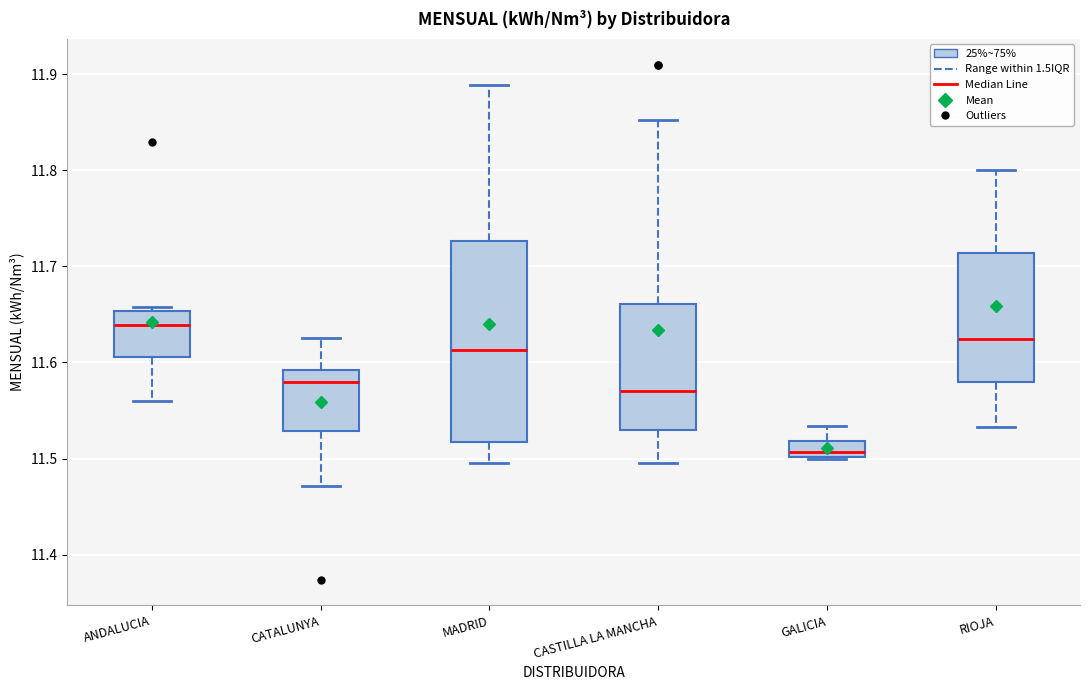

Reading left to right, transcribe this box plot: for each box, give where its median line is, the range the box spans, and where its two whiskers end, as read against the y-axis. The values are not printed on the chart, so give them approximately, as read against the axis.

ANDALUCIA: median 11.64, box 11.61 to 11.65, whiskers 11.56 to 11.66
CATALUNYA: median 11.58, box 11.53 to 11.59, whiskers 11.47 to 11.63
MADRID: median 11.61, box 11.52 to 11.73, whiskers 11.50 to 11.89
CASTILLA LA MANCHA: median 11.57, box 11.53 to 11.66, whiskers 11.50 to 11.85
GALICIA: median 11.51, box 11.50 to 11.52, whiskers 11.50 to 11.53
RIOJA: median 11.62, box 11.58 to 11.71, whiskers 11.53 to 11.80